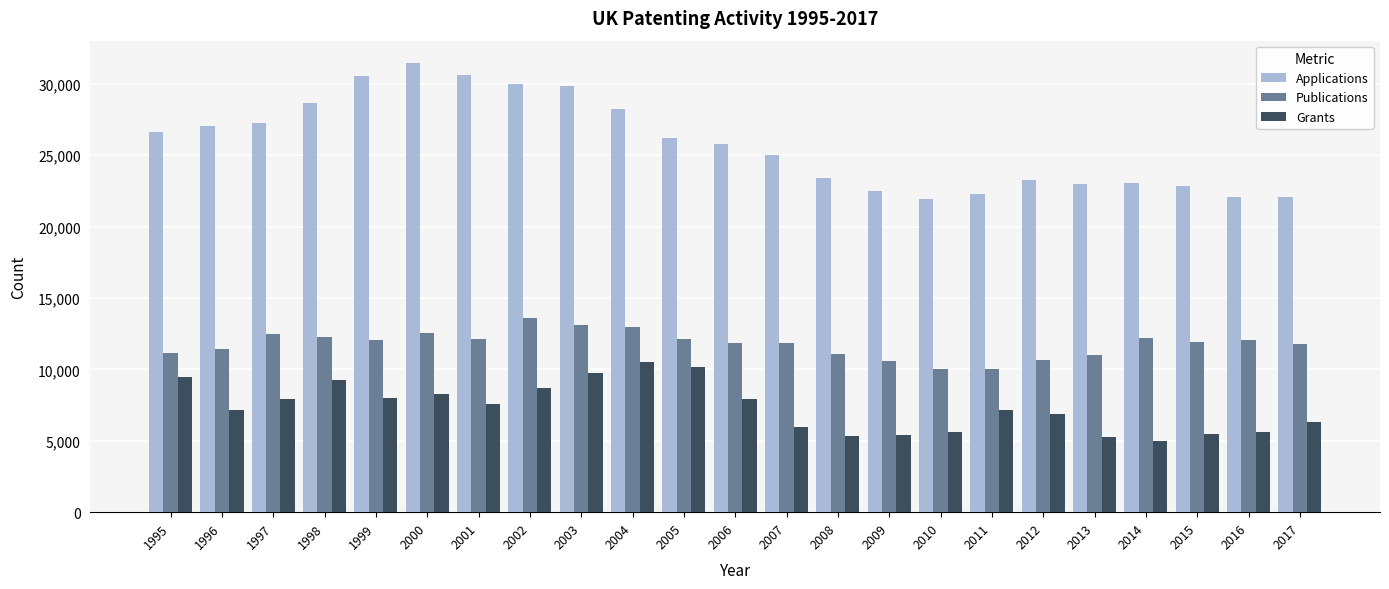

Rank the series by their average value, from highest to lowest.

Applications, Publications, Grants